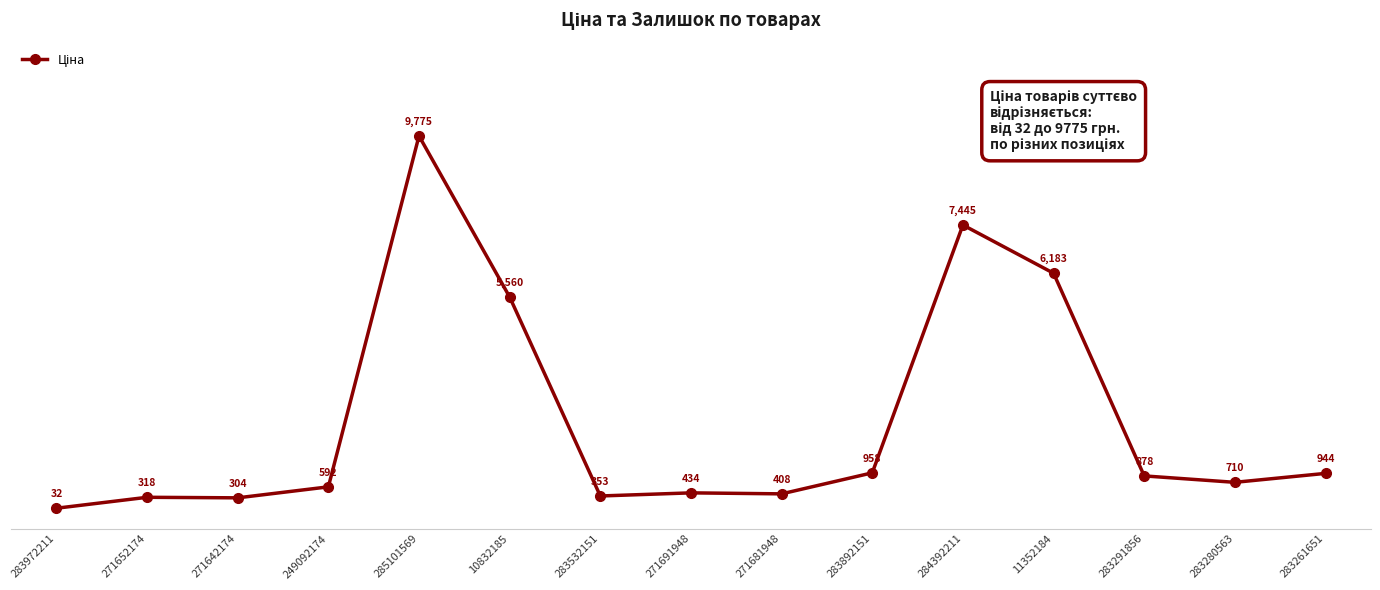

What is the change in value from 284392211 to 283280563?

-6734.6